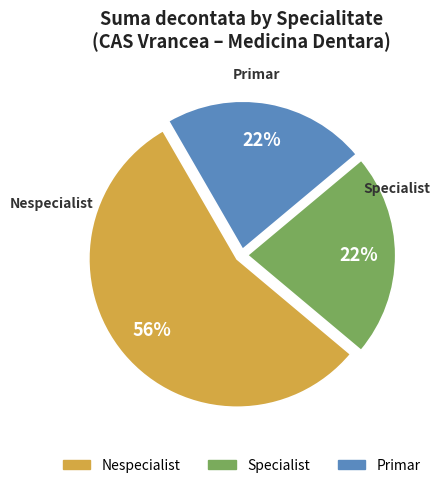

Is there a majority slice in this chart?

Yes